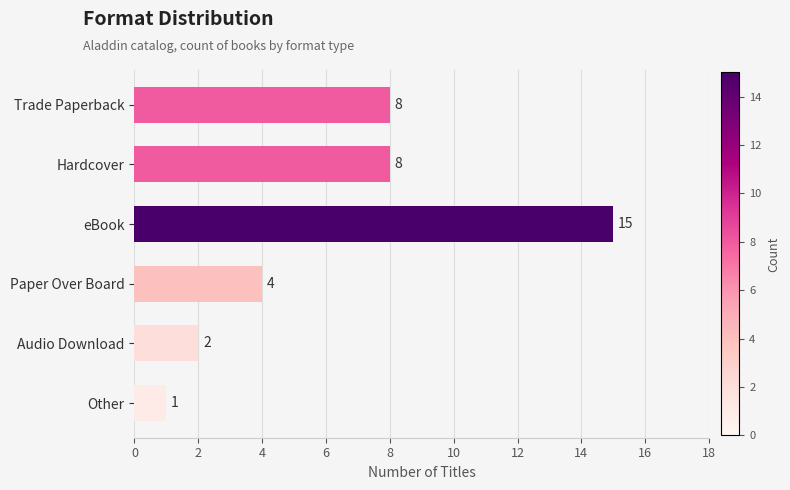

What is the change in value from Trade Paperback to Other?

-7